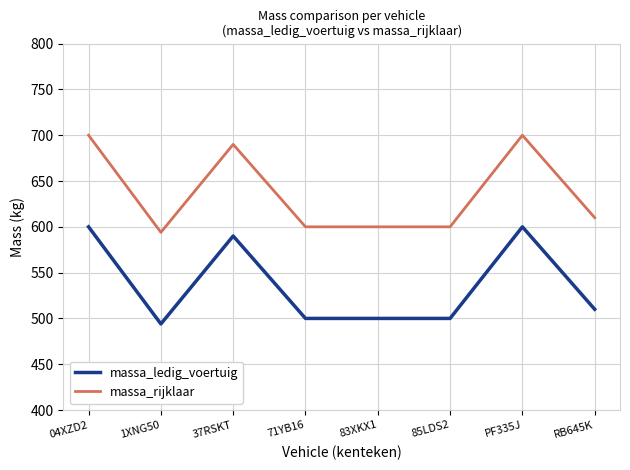

True or false: massa_ledig_voertuig and massa_rijklaar cross at least once.

False